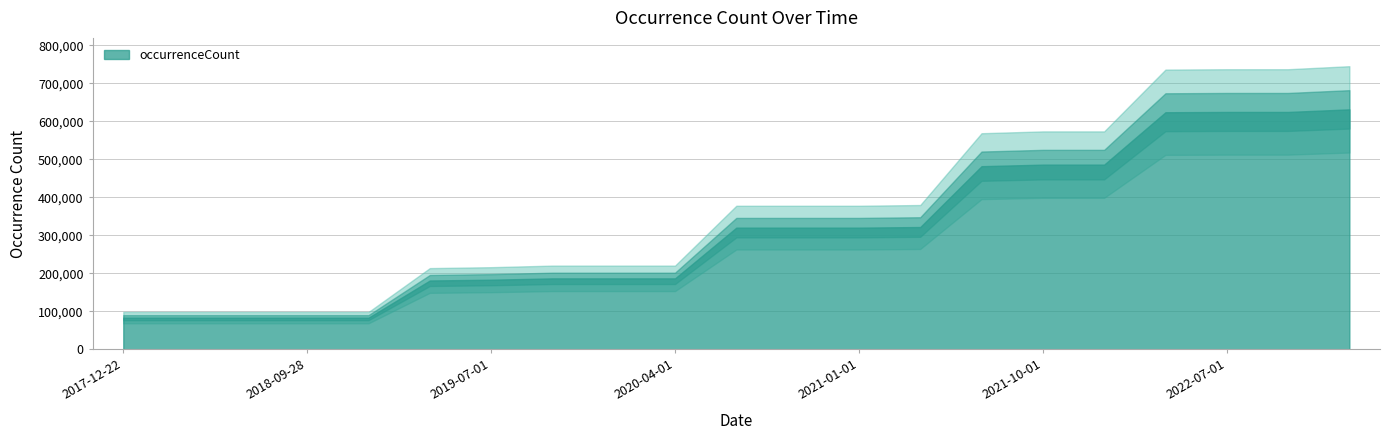

What is the label of the 14th point from the right?

2019-10-09